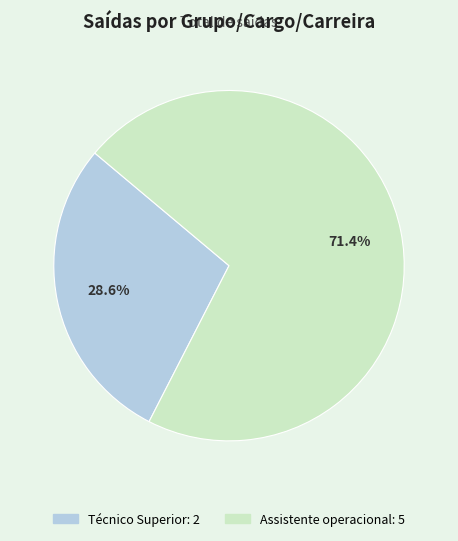

Is there any slice that represents more than half of the pie?

Yes